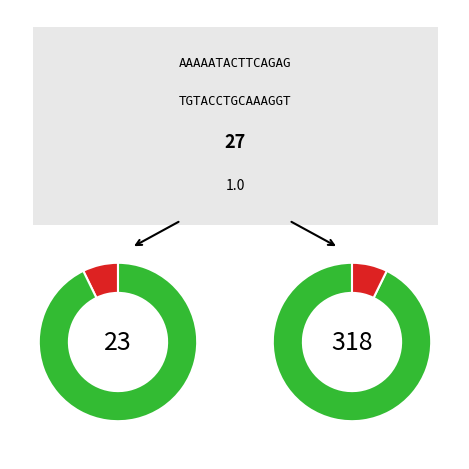

Does 13 account for over 50% of the chart?

No